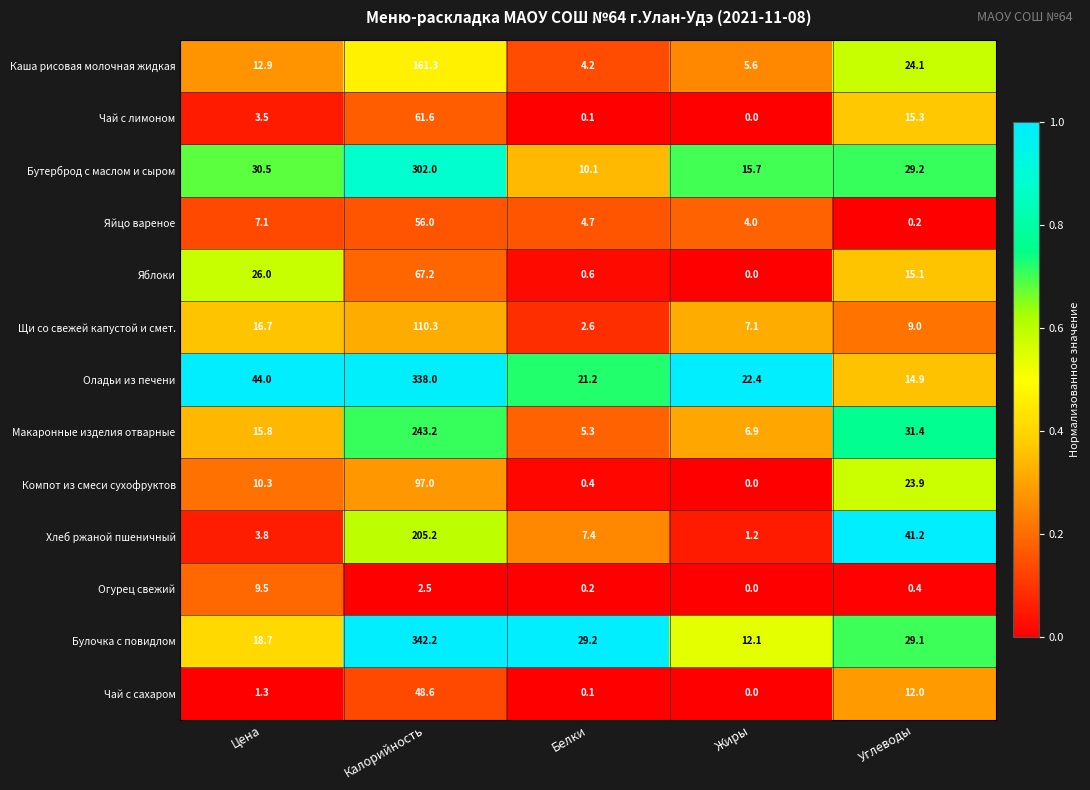

At which category is the sum across all series the highest?

Калорийность